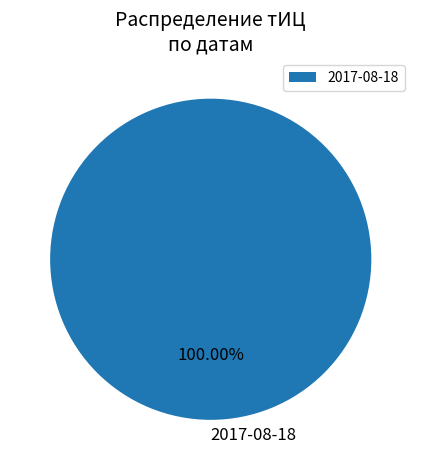

What is the majority slice?

2017-08-18